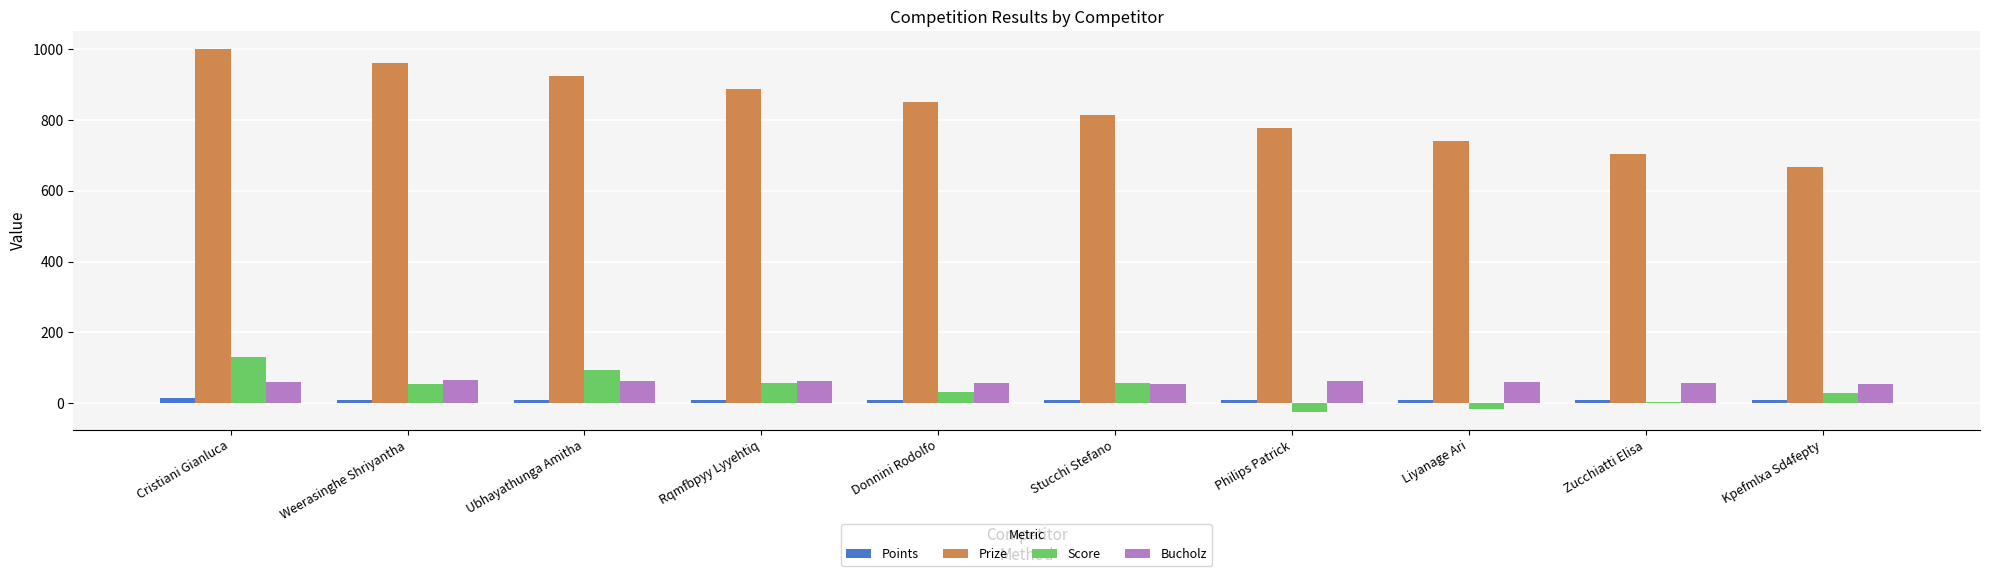

What is the approximate value of Prize at Zucchiatti Elisa?

704